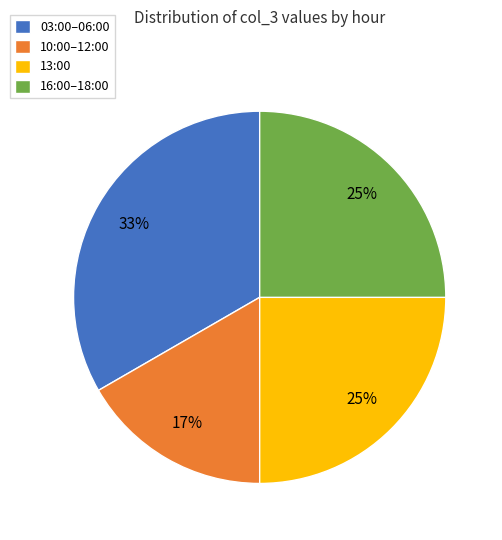

Which slice is the largest?

03:00–06:00